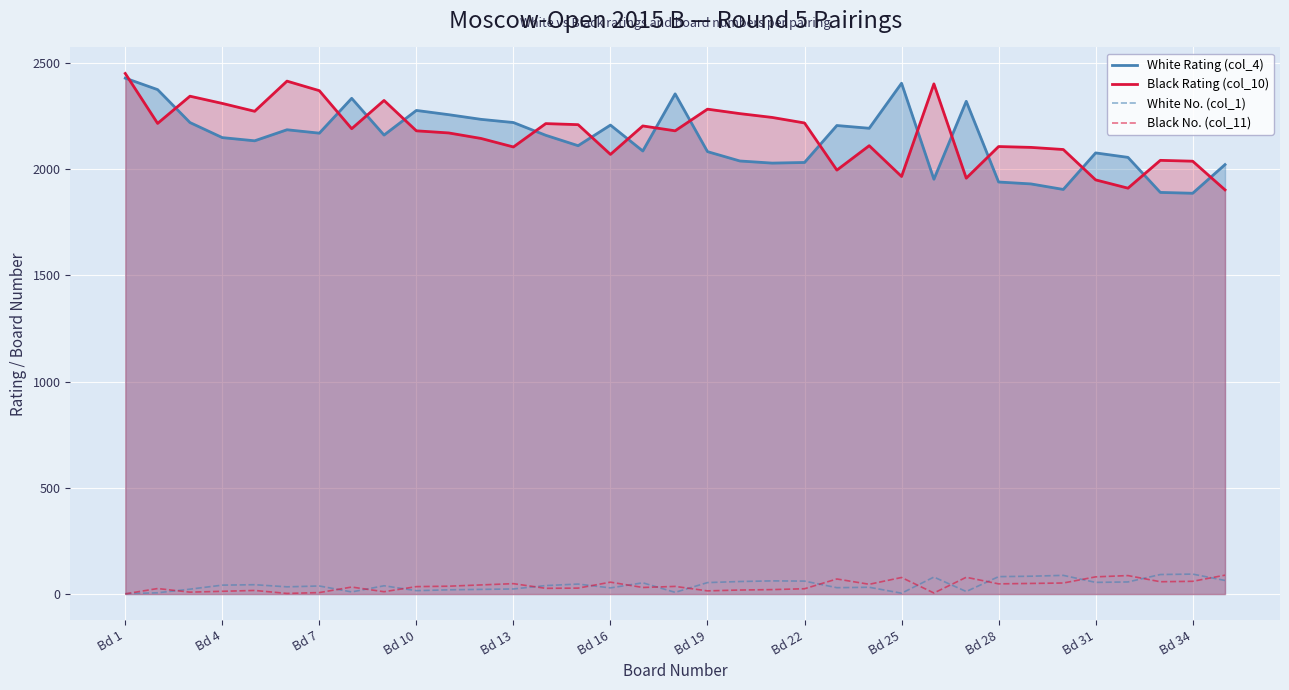

What is the spread (max minus min) of values at Bd 22?

2193